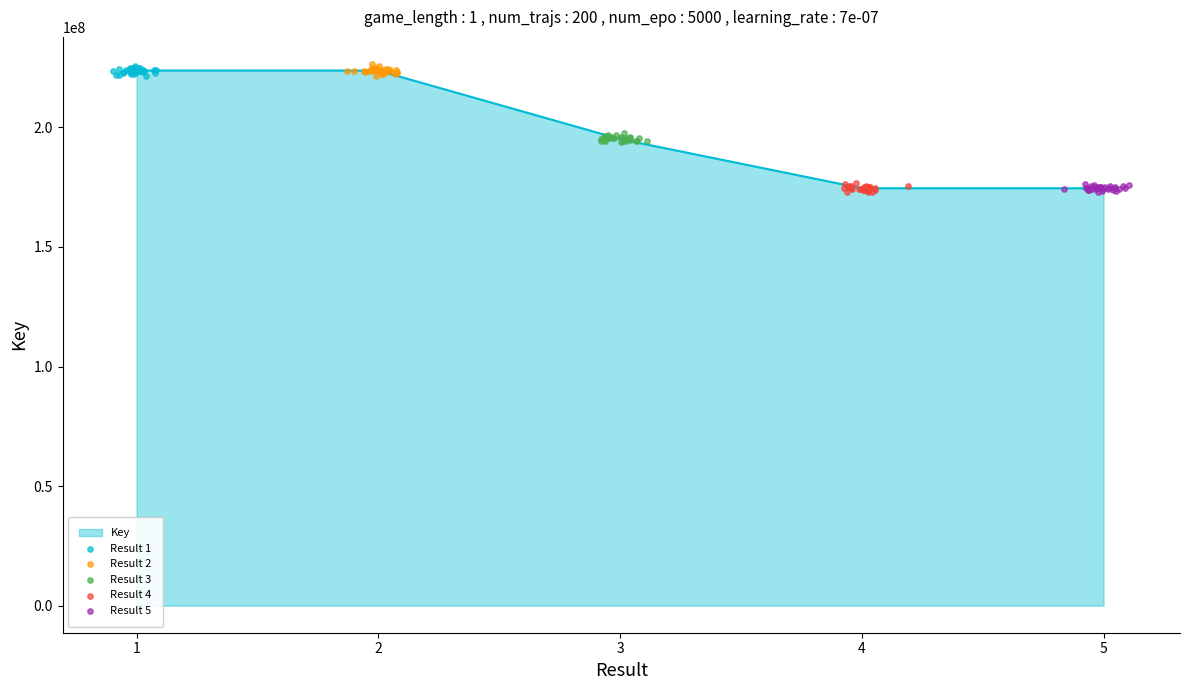

What is the maximum value for Key?

223753836